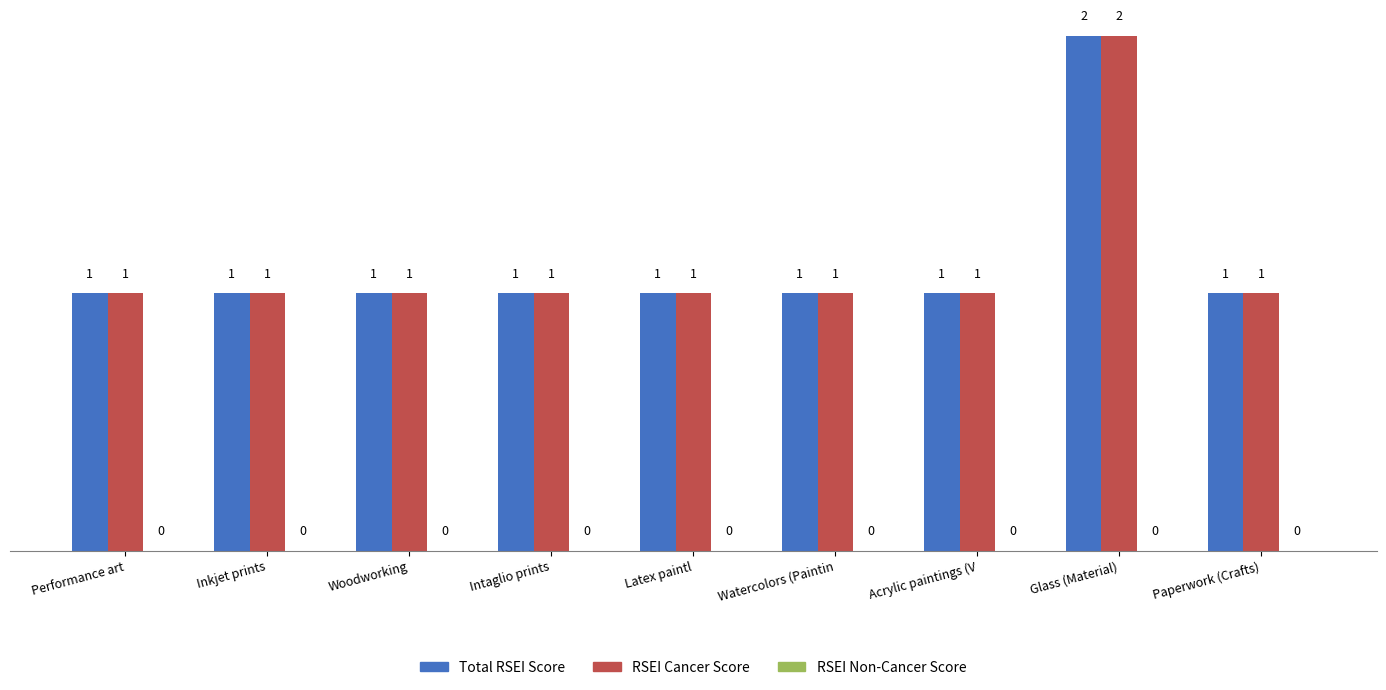

What is the greatest value displayed?

2